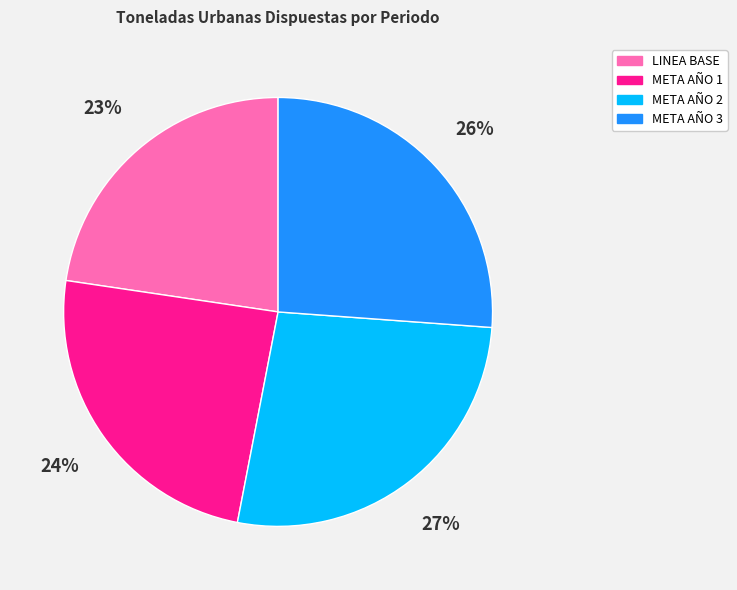

What is the ratio of the value at META AÑO 2 to the value at META AÑO 1?

1.1